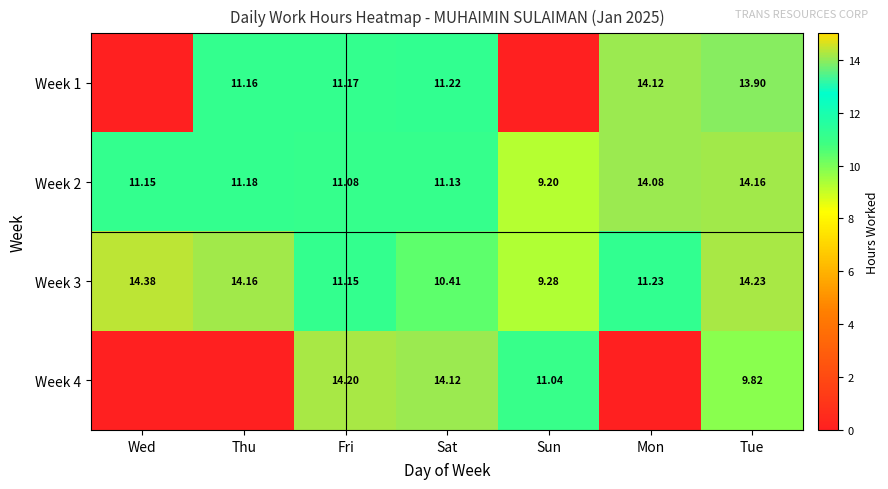

Is the value of Week 2 at Sat greater than the value of Week 3 at Thu?

No